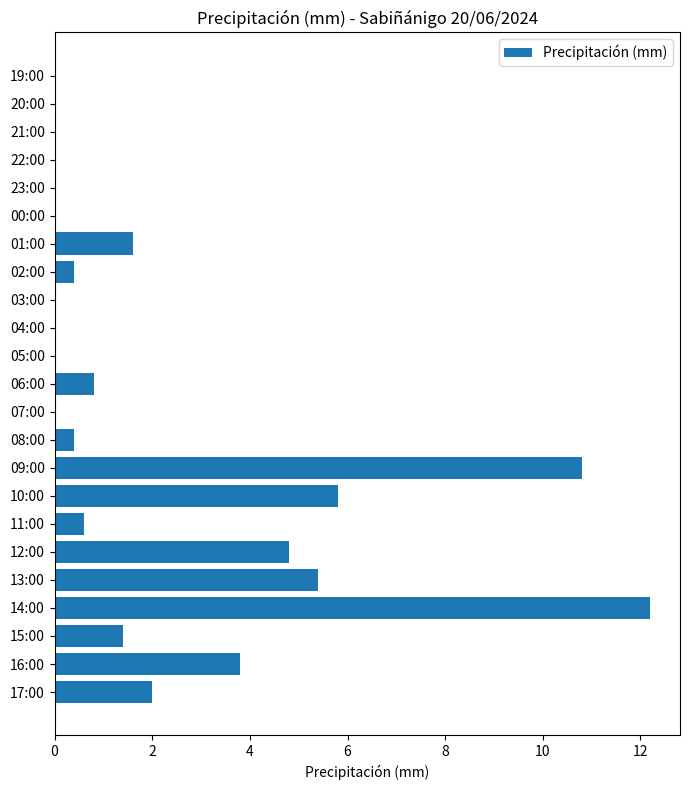

How many data points does each series have?

23